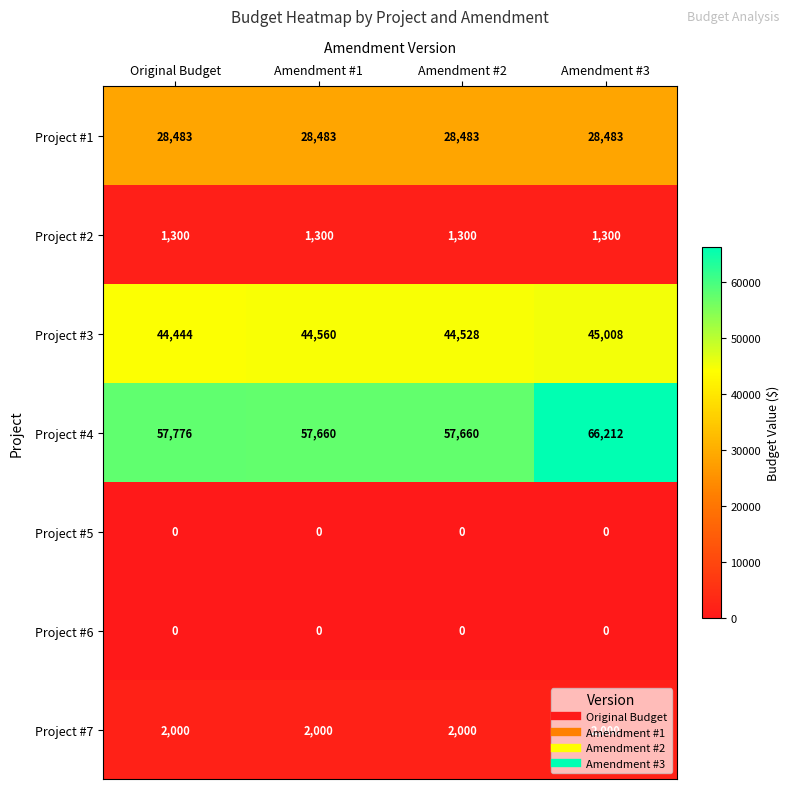

How many series are shown in this chart?

7